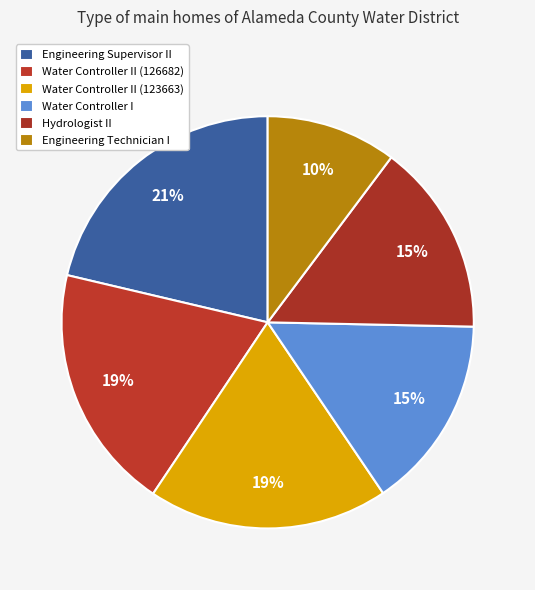

To the nearest percent, what portion does Engineering Technician I represent?

10%